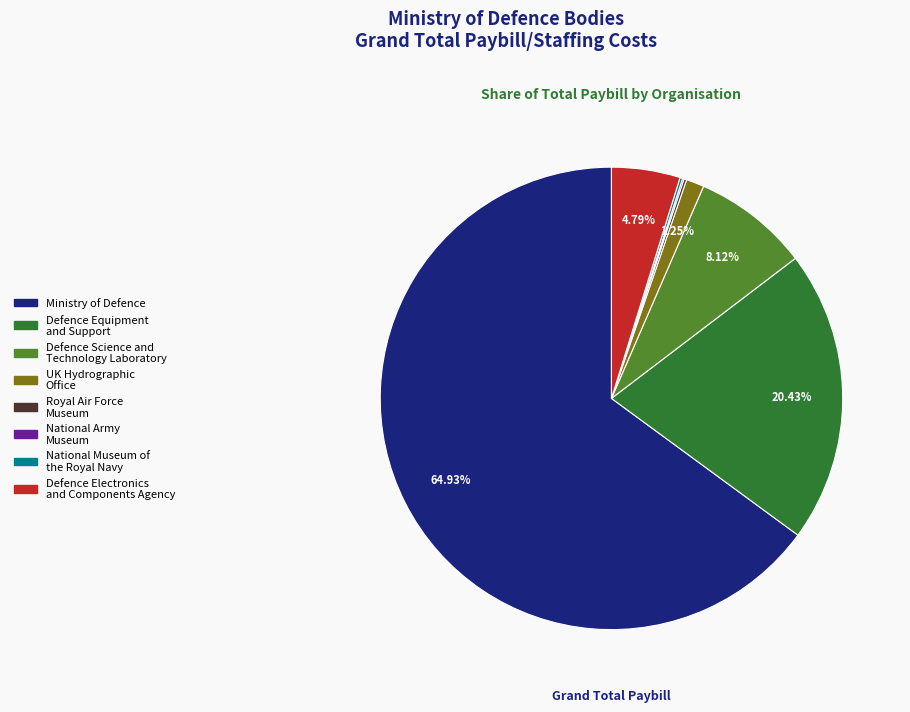

Is the sum of UK Hydrographic Office and Defence Science and Technology Laboratory greater than half?

No